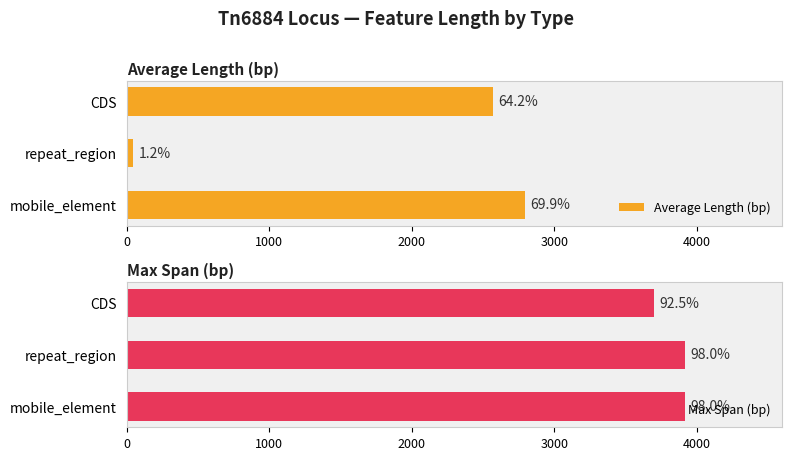

What is the sum of all Average Length (bp) values?

5413